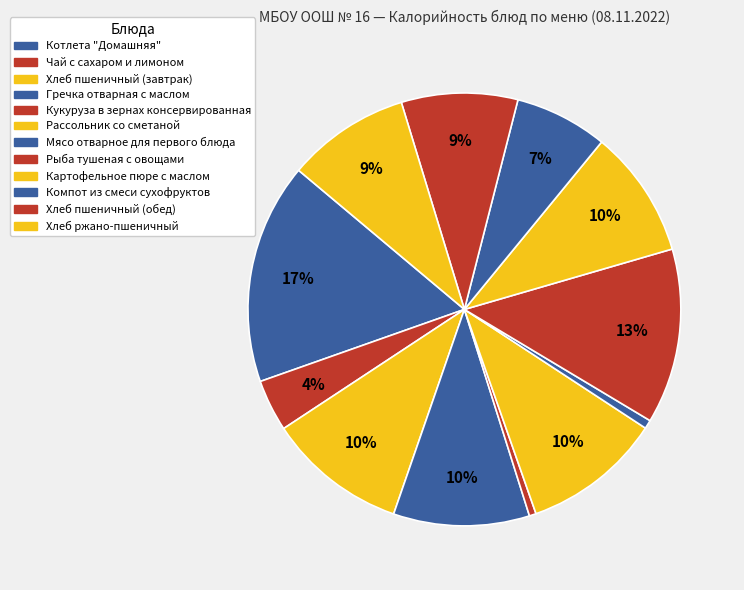

What is the smallest slice in the pie chart?

Кукуруза в зернах консервированная